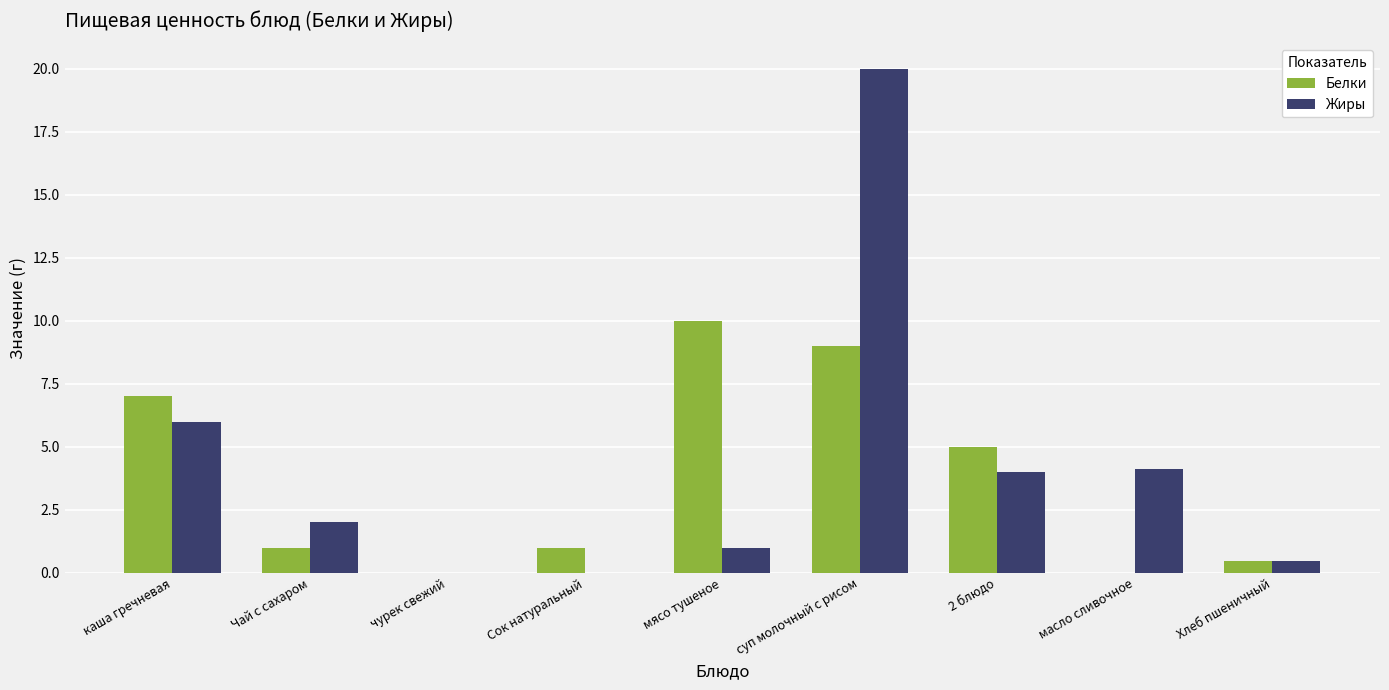

Which series changed the most between каша гречневая and суп молочный с рисом?

Жиры